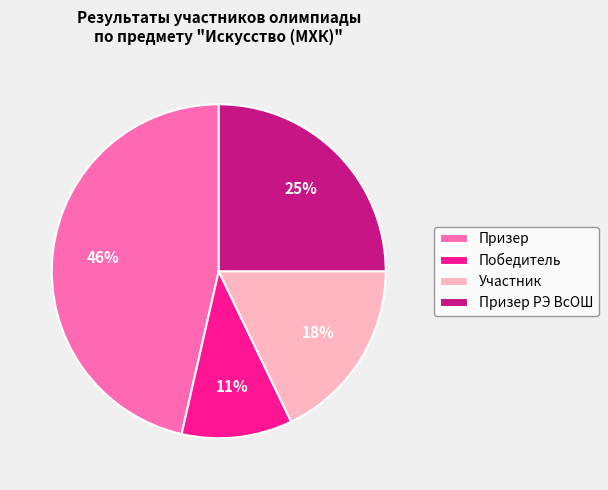

Is the sum of Призер and Призер РЭ ВсОШ greater than half?

Yes